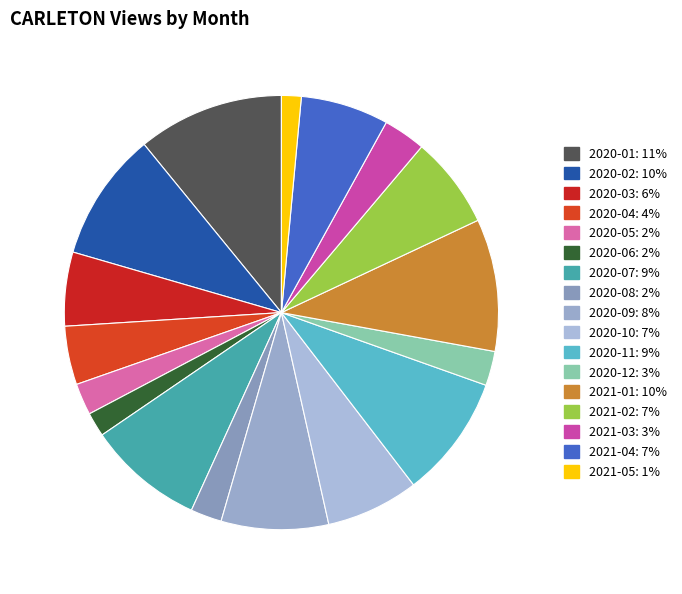

To the nearest percent, what percentage of the pie is 2021-02?

7%